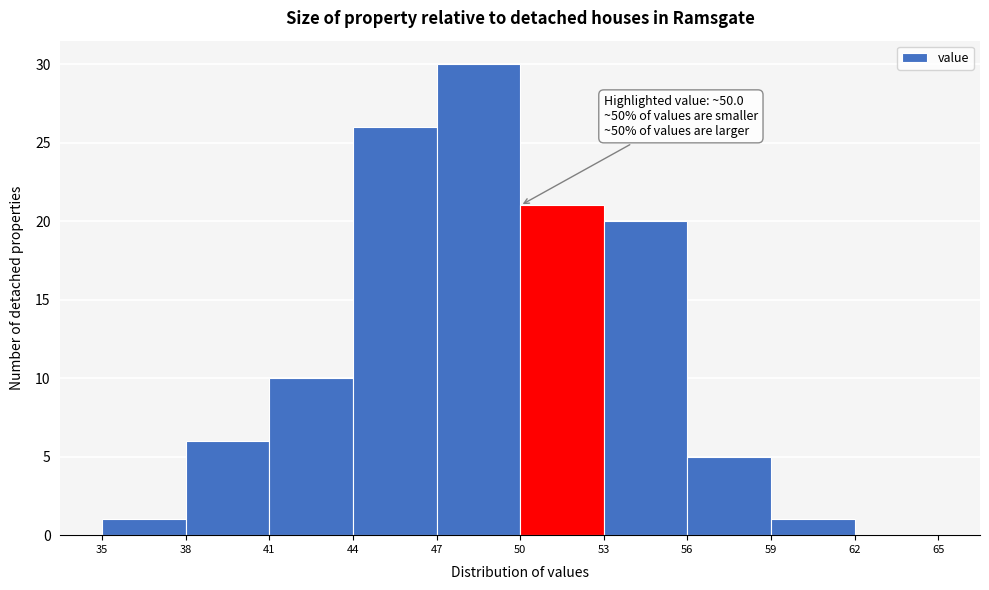

Over which range of the x-axis is the bar tallest?

47 to 50